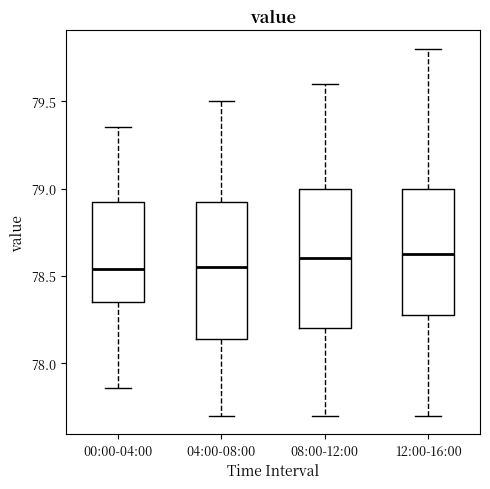

Where does the lower whisker of the box for 04:00-08:00 end on the y-axis? The values are not printed on the chart, so give them approximately, as read against the axis.

77.70